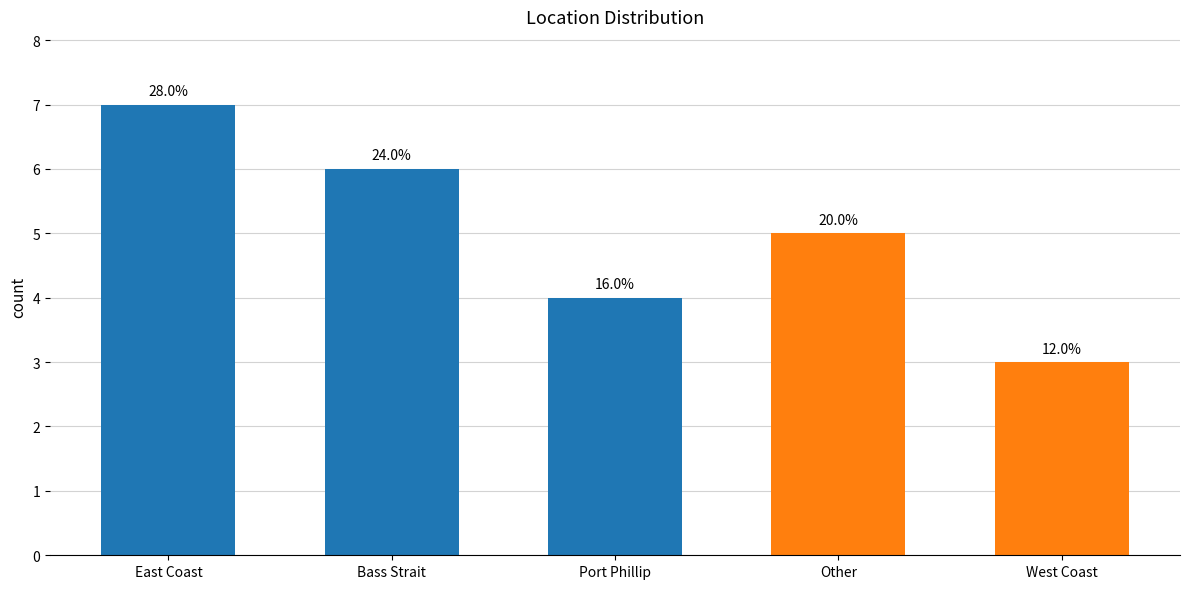

Reading left to right, transcribe all the data shown in this chart.

7	6	4	5	3